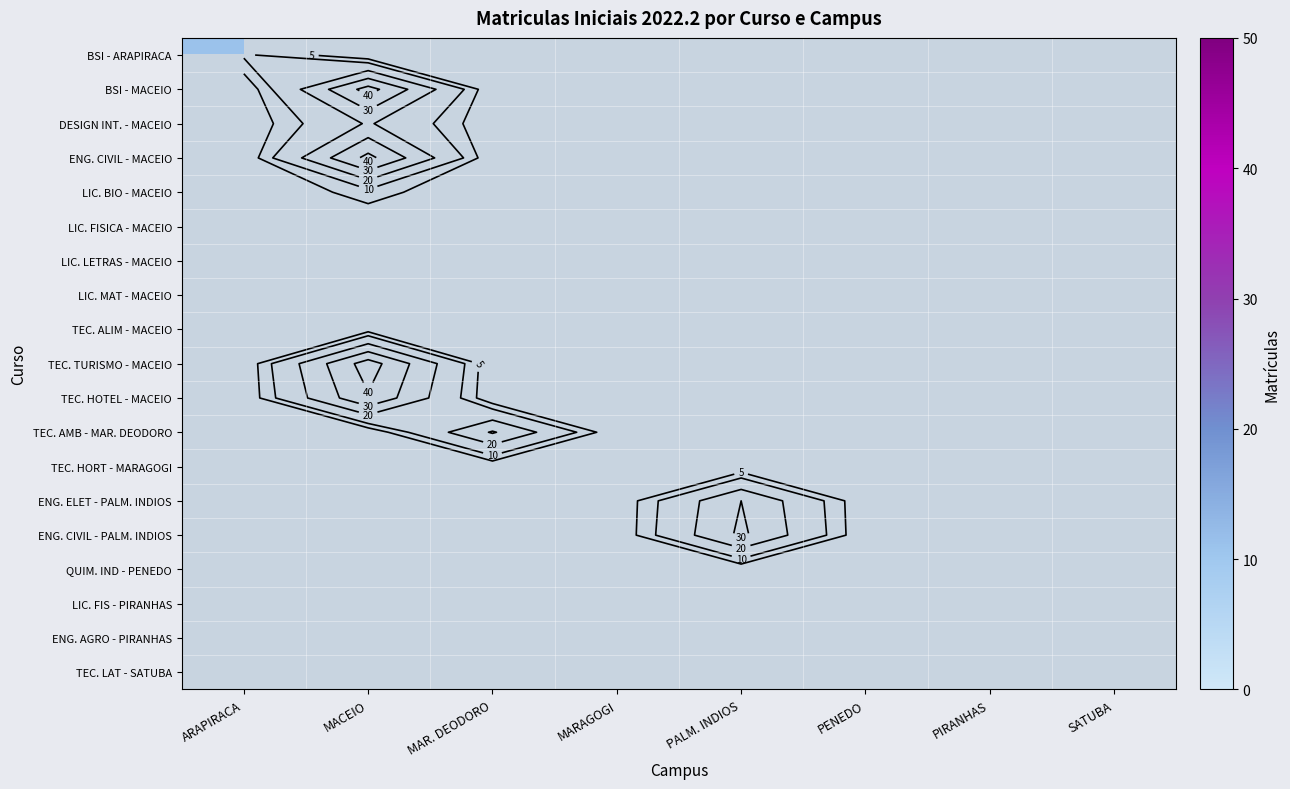

What is the minimum value shown in the chart?

1.0